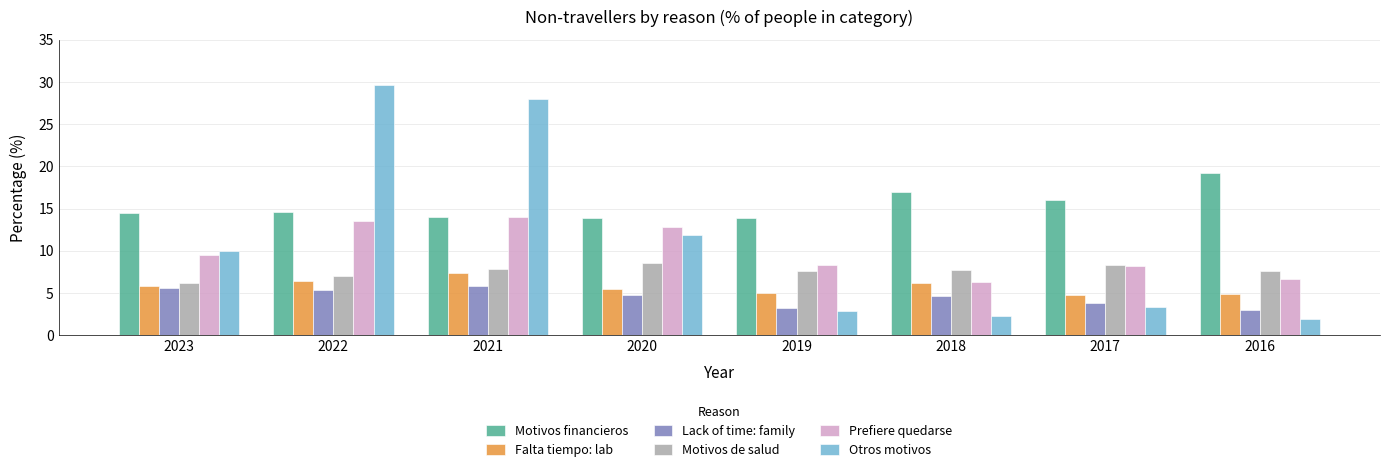

Is it true that Falta tiempo: lab equals 7.3 at 2021?

True